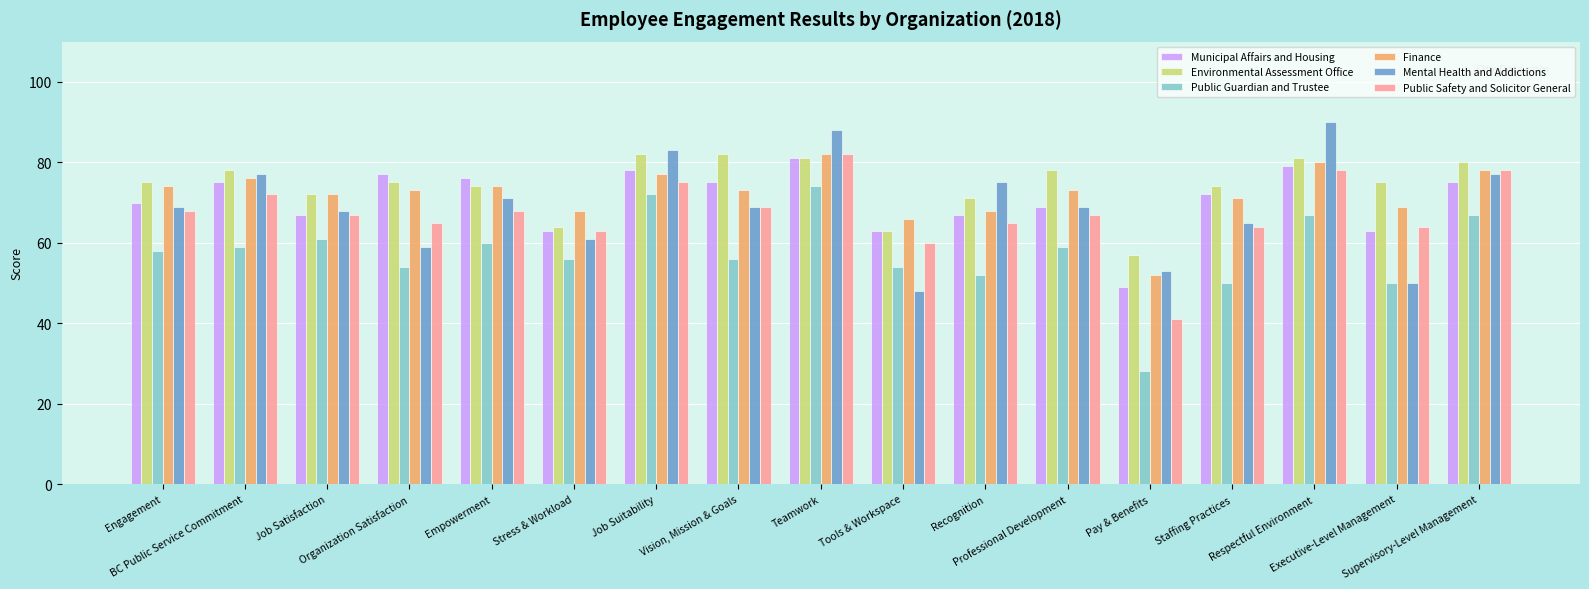

What is the greatest value displayed?

90